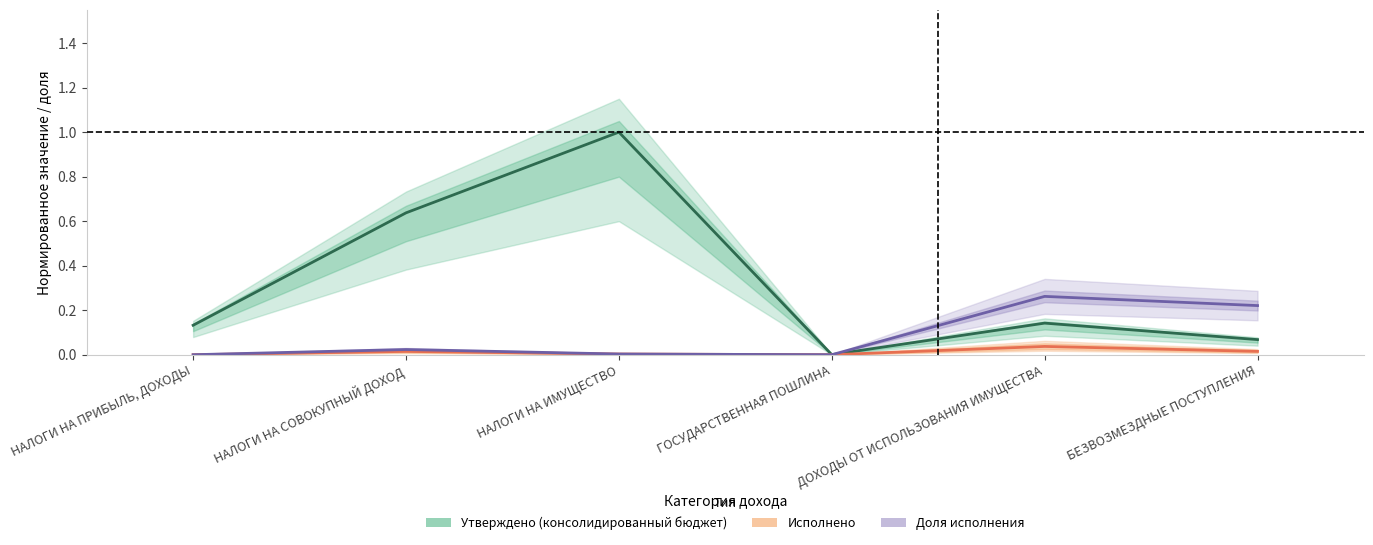

The value of Доля исполнения at БЕЗВОЗМЕЗДНЫЕ ПОСТУПЛЕНИЯ is 0.2. True or false?

True